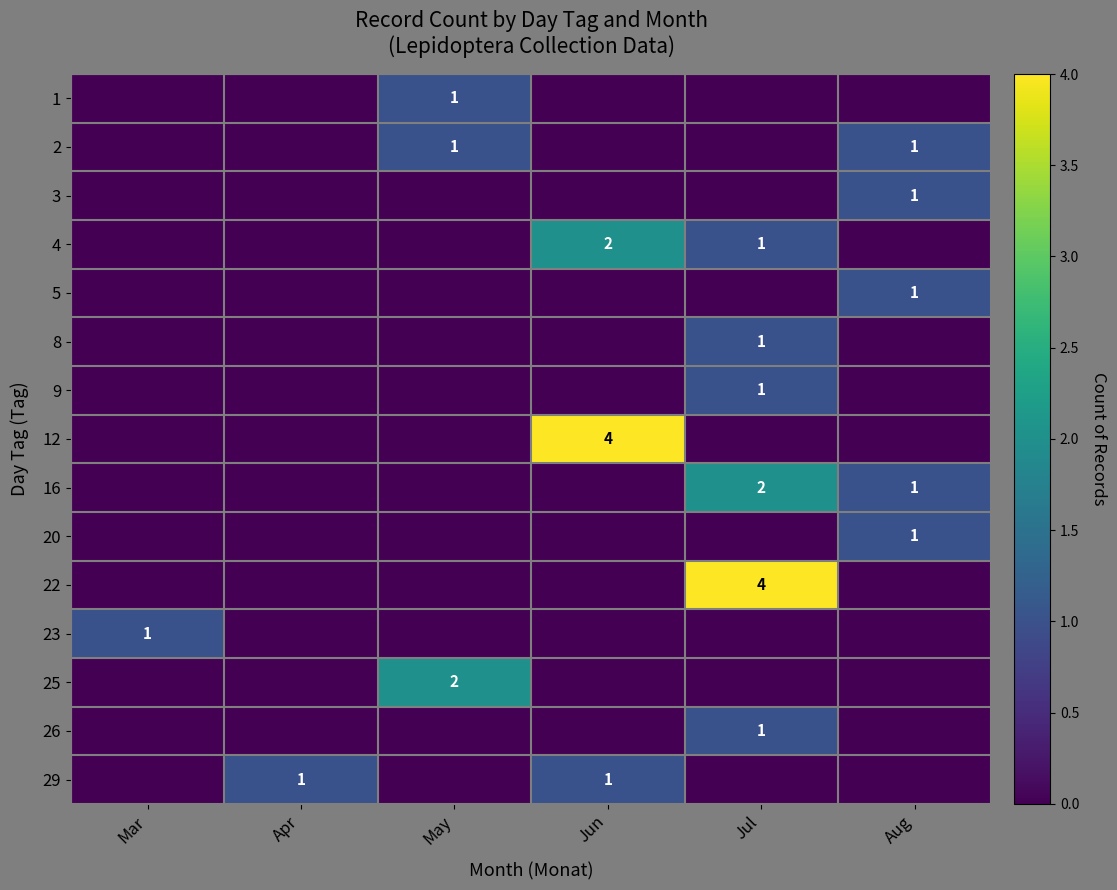

True or false: 16 has a value of 3 at Jul.

False